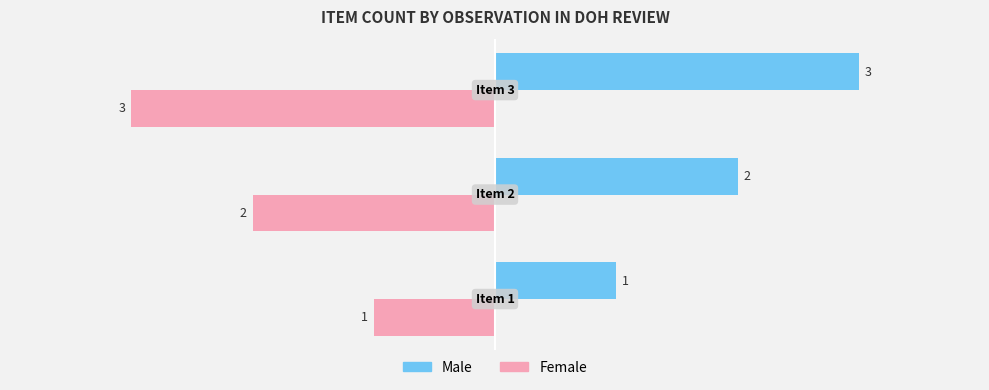

How many values in the Female series are below -2?

1